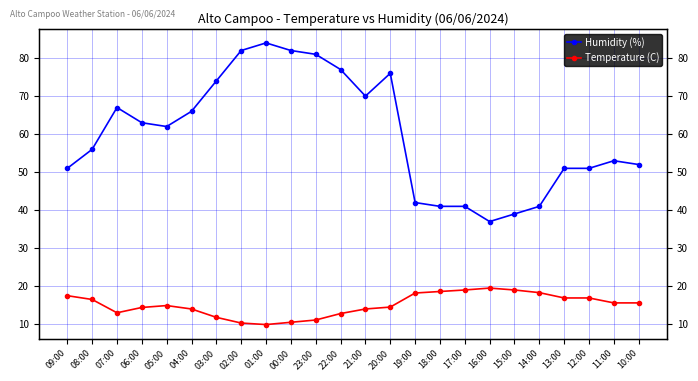

What is the sum of all Temperature (C) values?

362.8